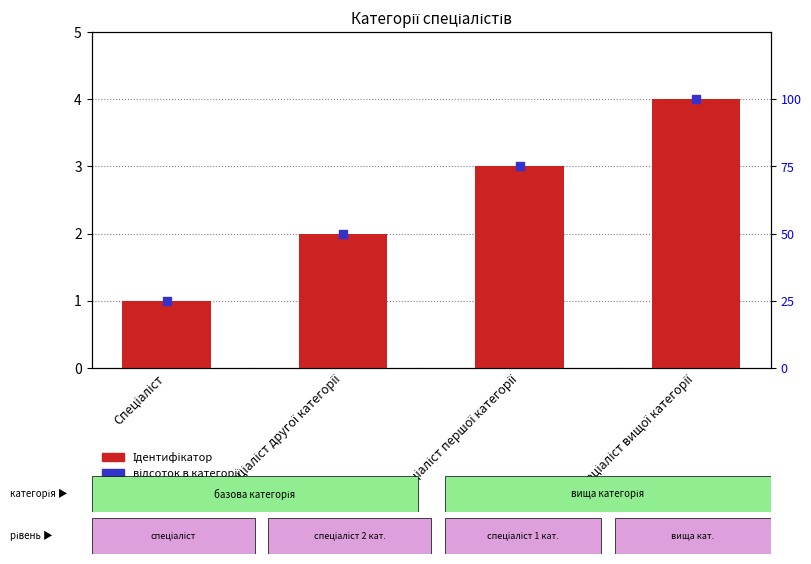

What are all the series names shown in the legend?

Ідентифікатор, відсоток в категорії